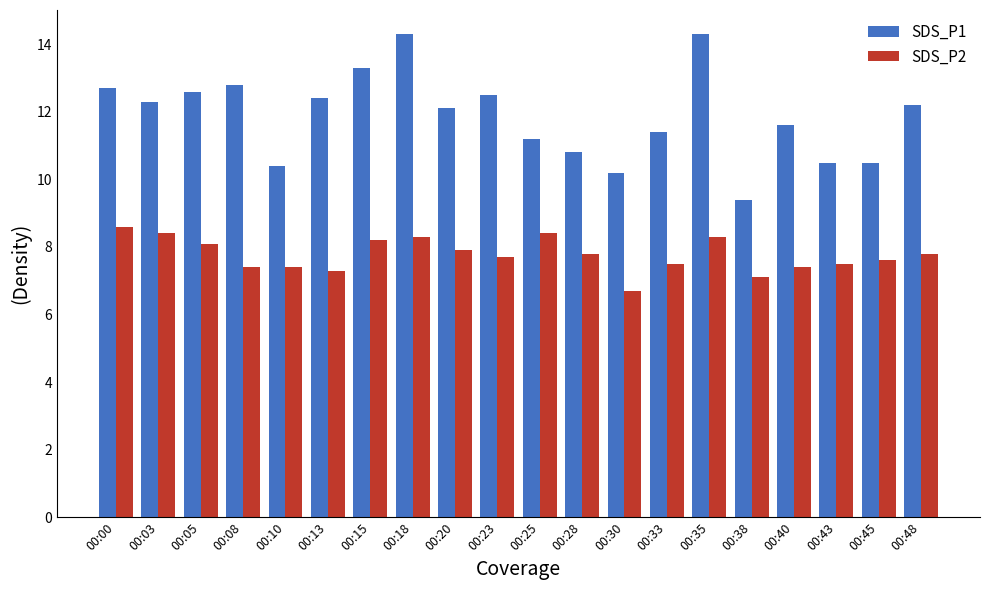

What is the sum of all SDS_P1 values?

237.5